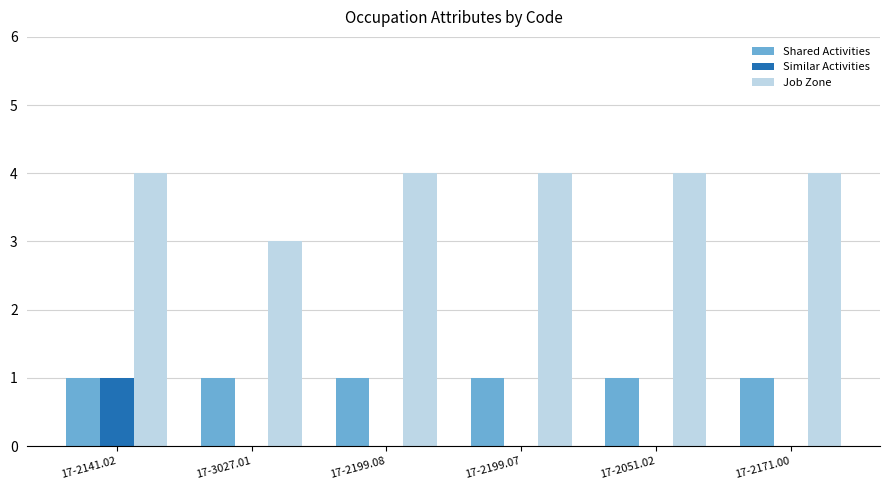

The value of Shared Activities at 17-3027.01 is 1. True or false?

True